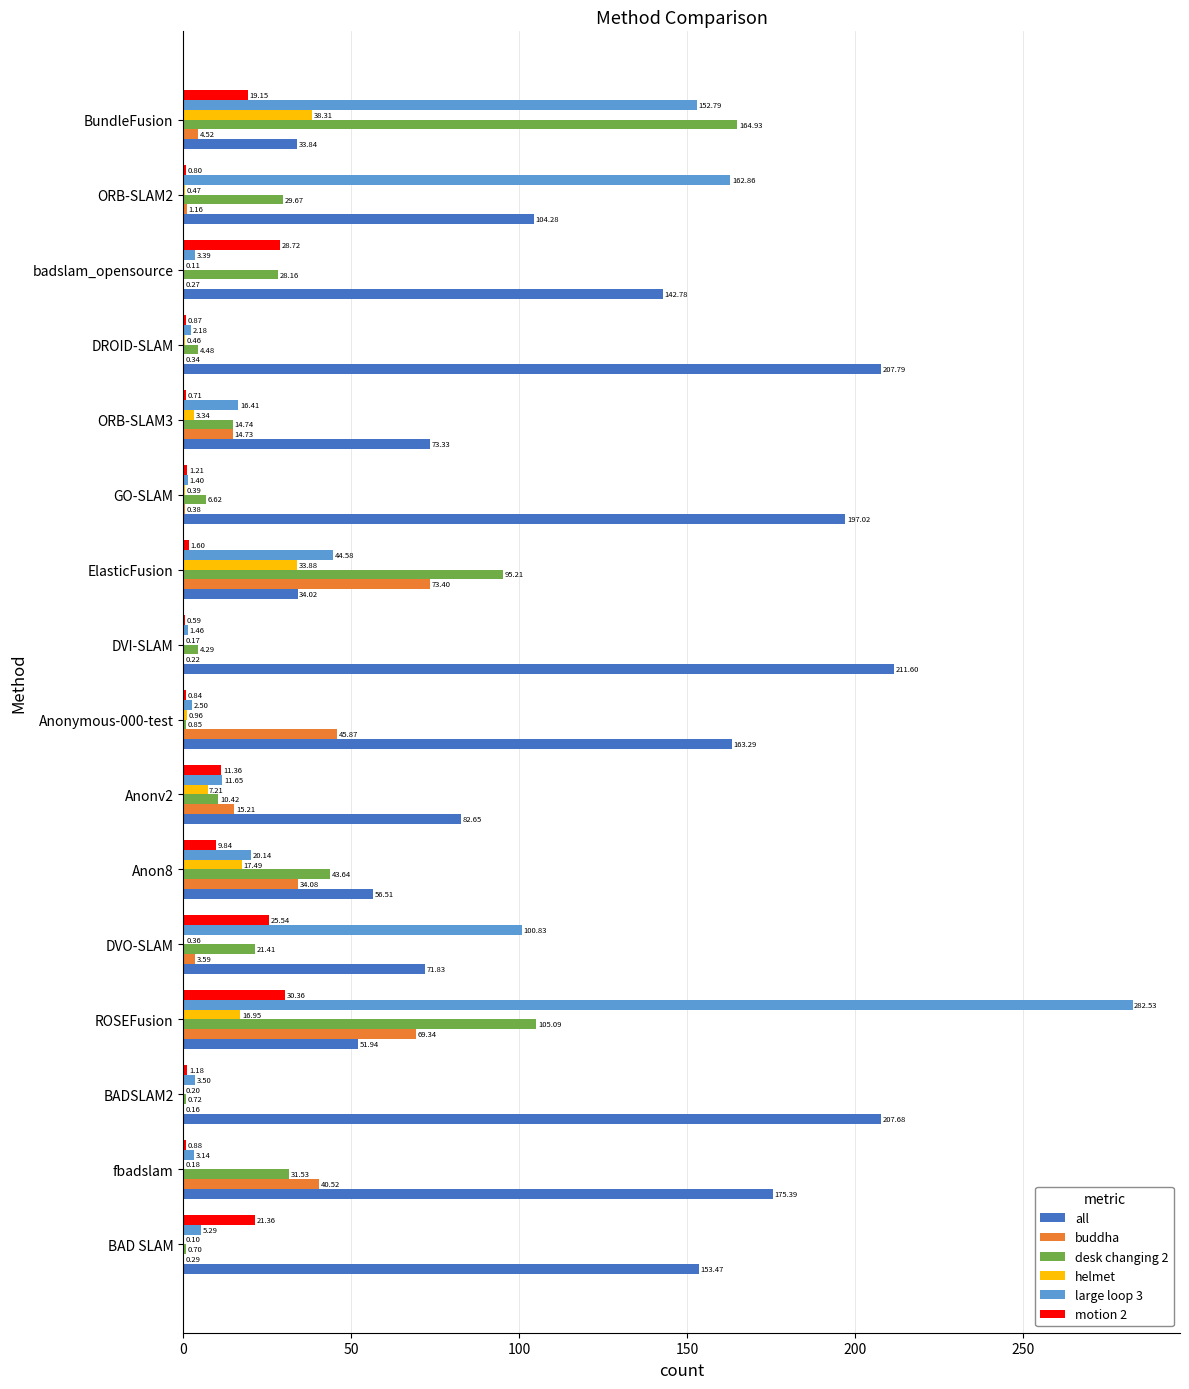

What is the sum of the all values at GO-SLAM and fbadslam?

372.4